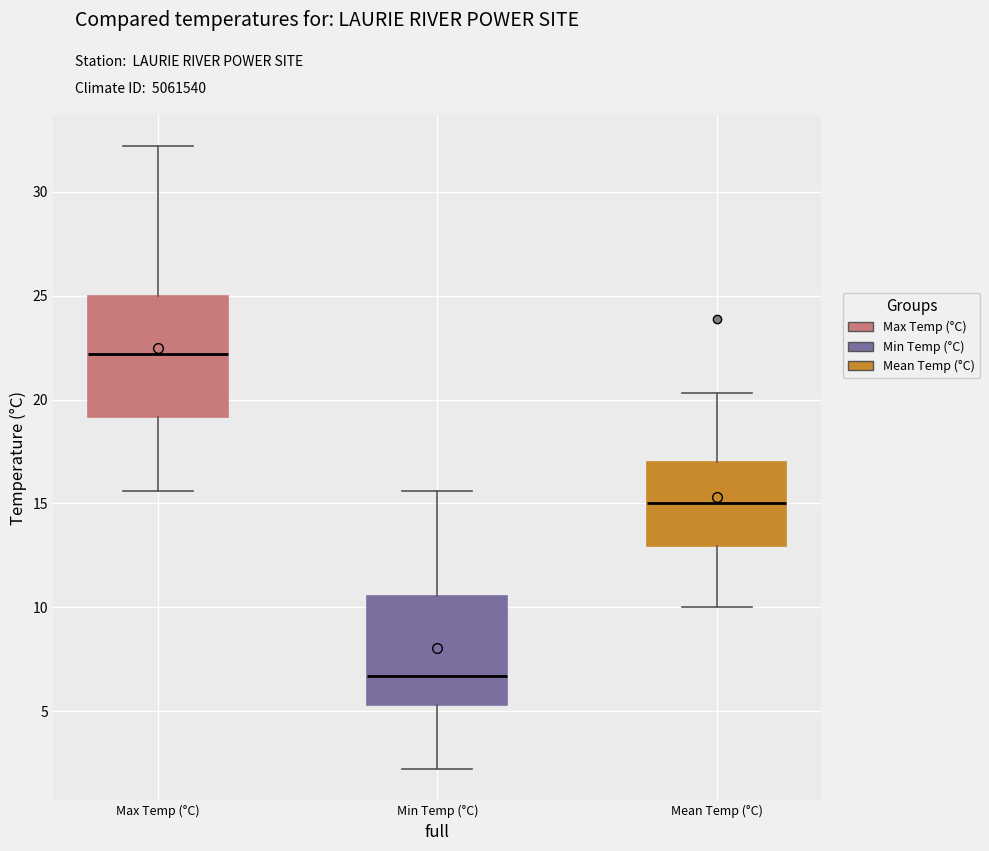

Which box's median line is the highest?

Max Temp (°C)